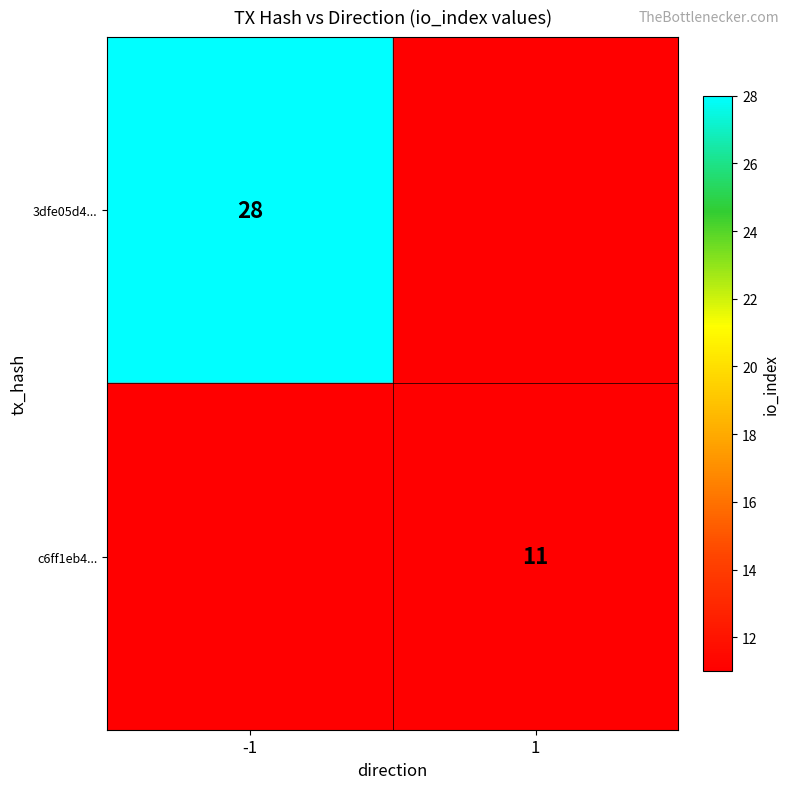

The value of 3dfe05d4... at -1 is 7. True or false?

False